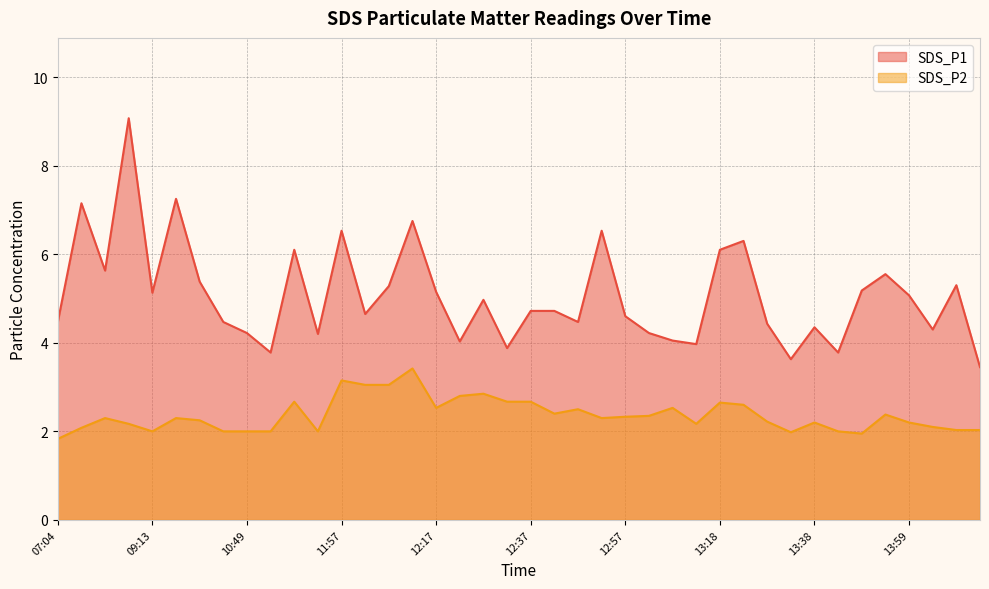

Which label corresponds to the smallest value in the chart?

07:04